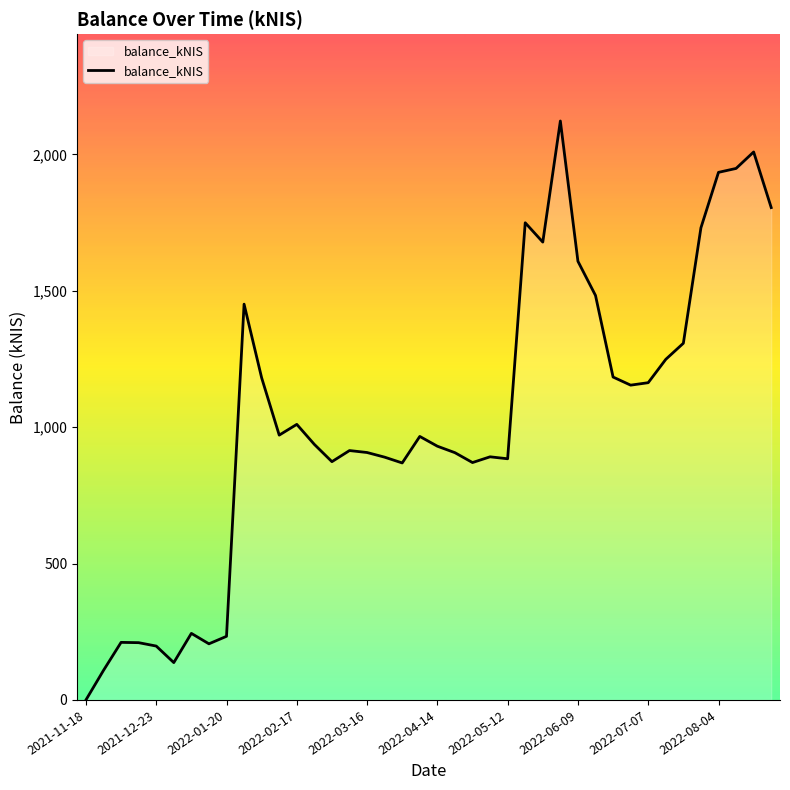

What is the maximum value shown in the chart?

2122.4